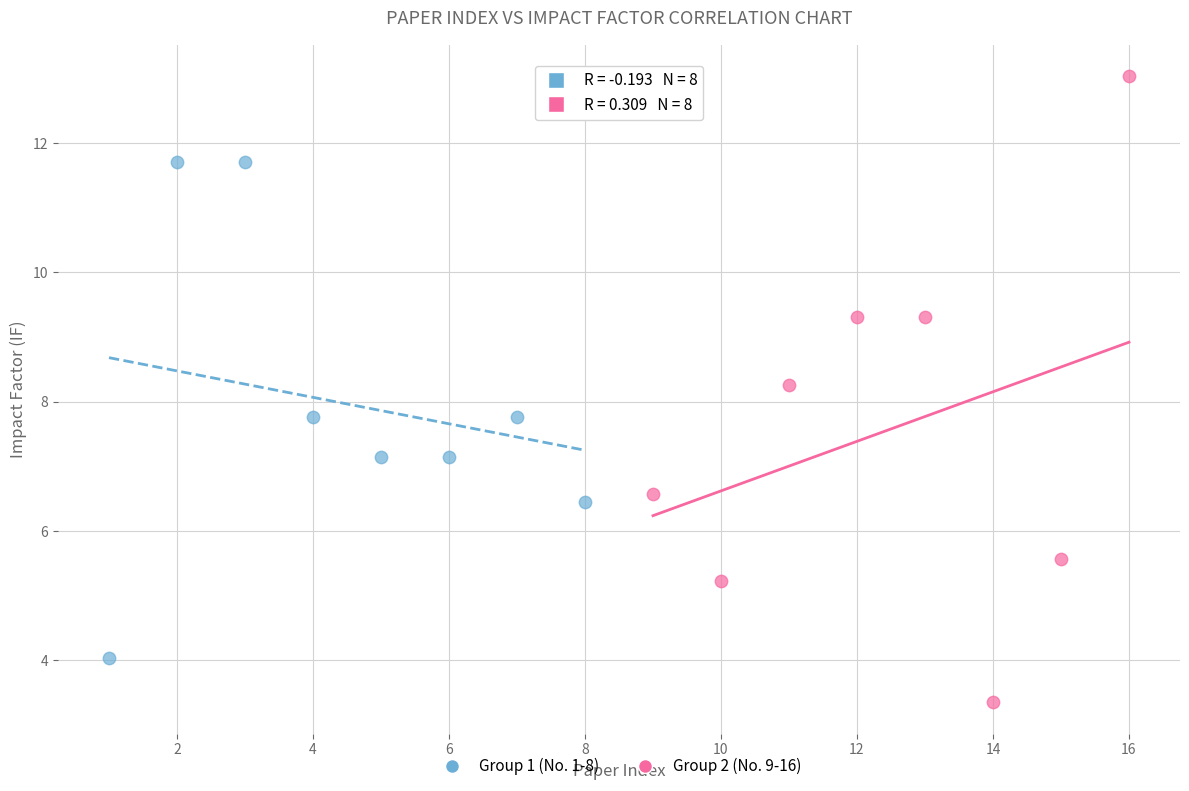

Which series reaches the maximum Y coordinate?

Group 2 (No. 9-16)